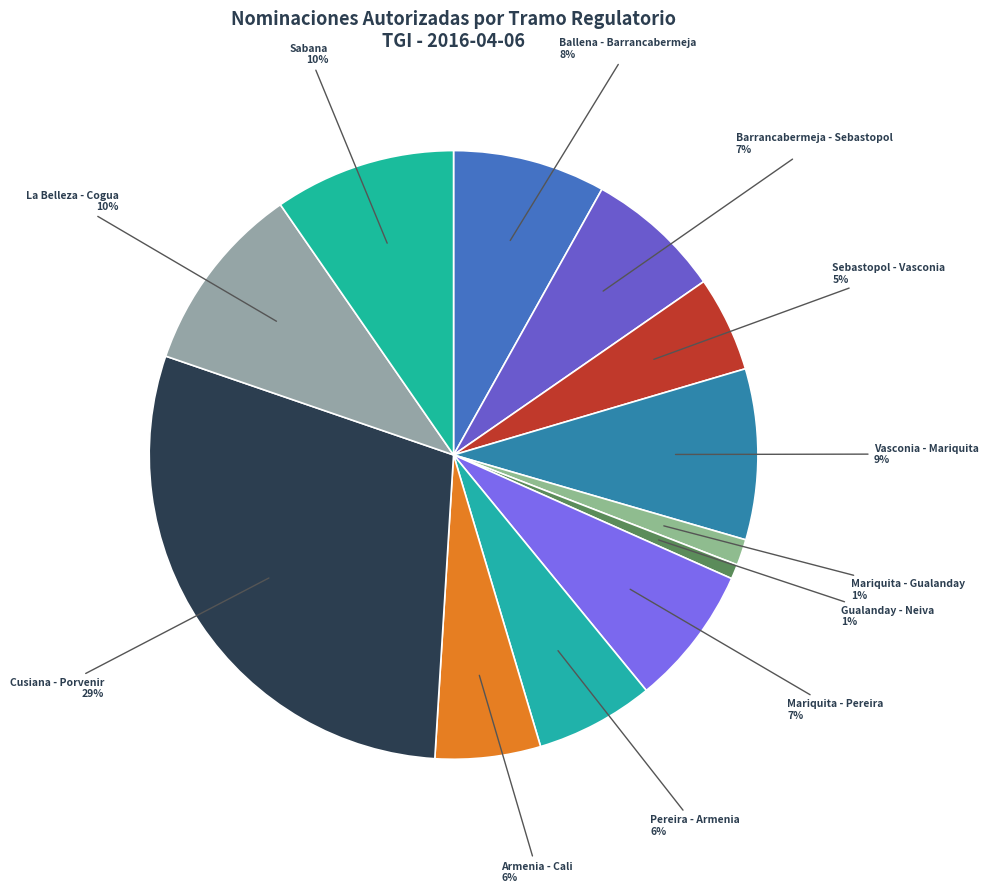

Is it true that Sabana is 1% of the pie?

False